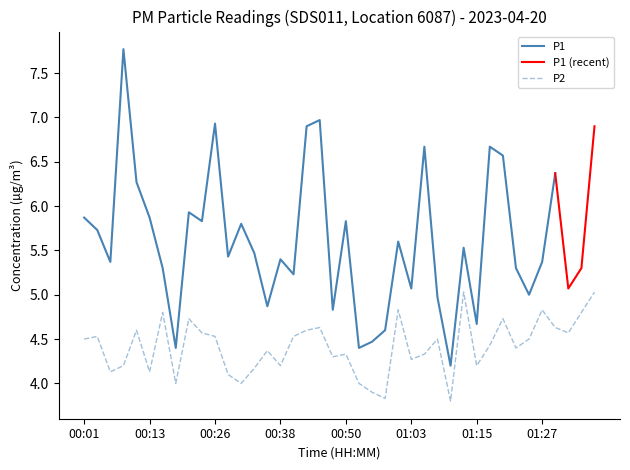

How many categories are shown in the chart?

40